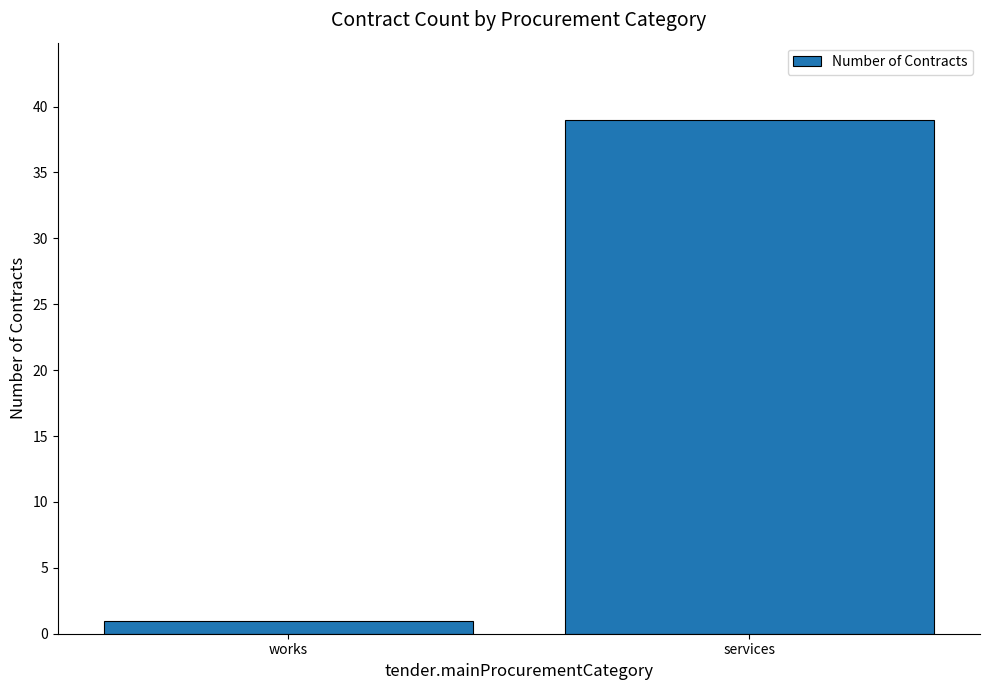

What is the label of the 1st bar from the left?

works